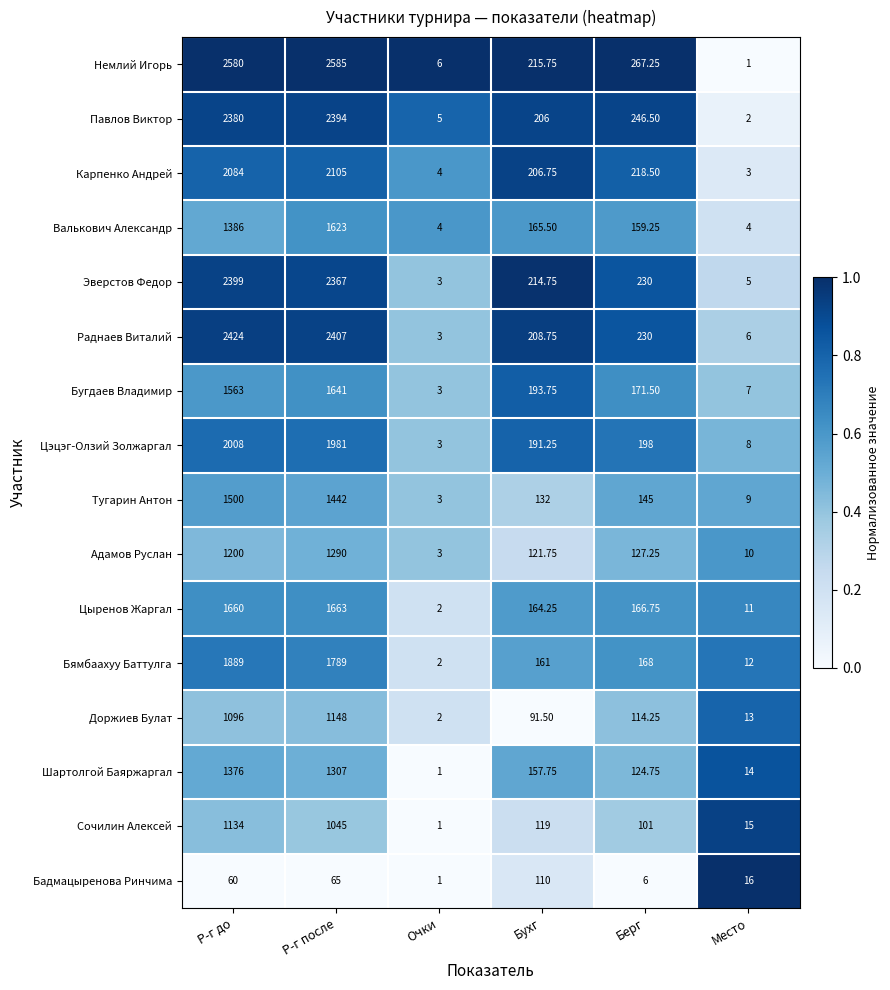

At which category is the sum across all series the highest?

Р-г после